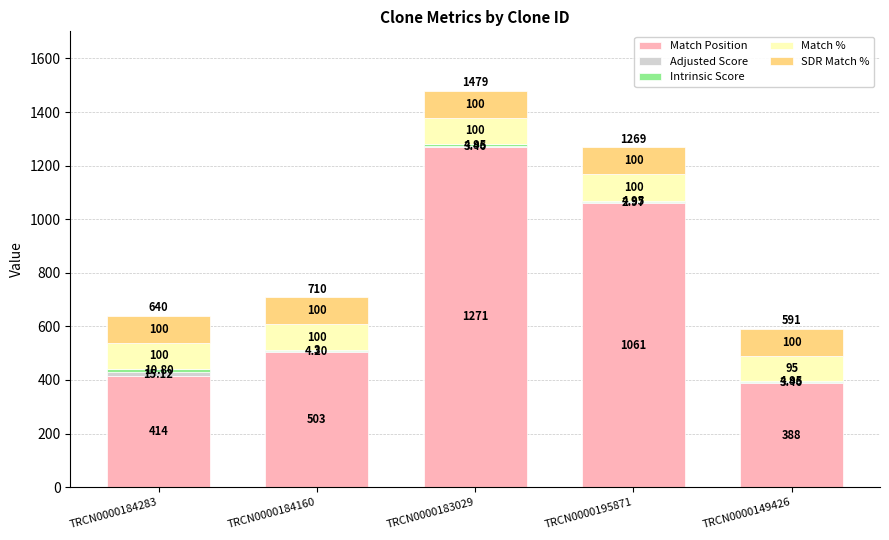

Read the Intrinsic Score value at TRCN0000195871.

4.9